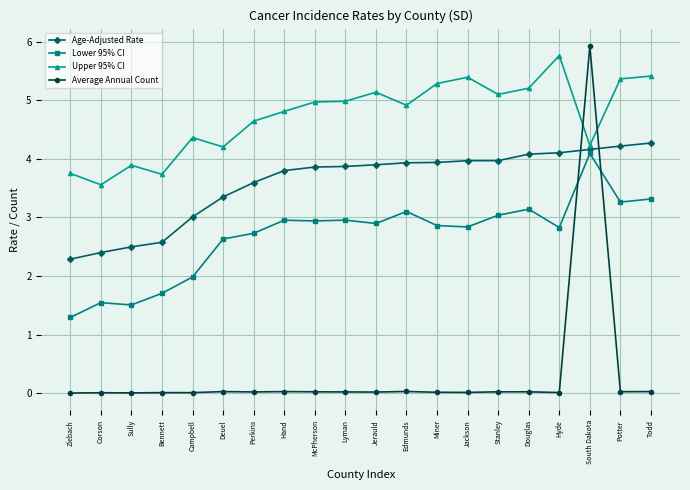

At which category does Upper 95% CI reach its first local peak?

Sully